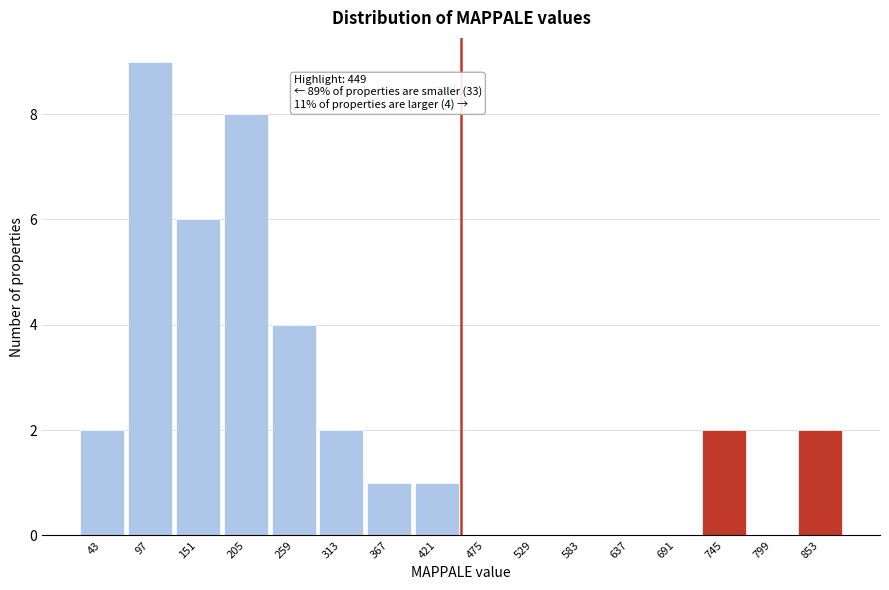

Which range on the x-axis has the tallest bar?

70 to 120